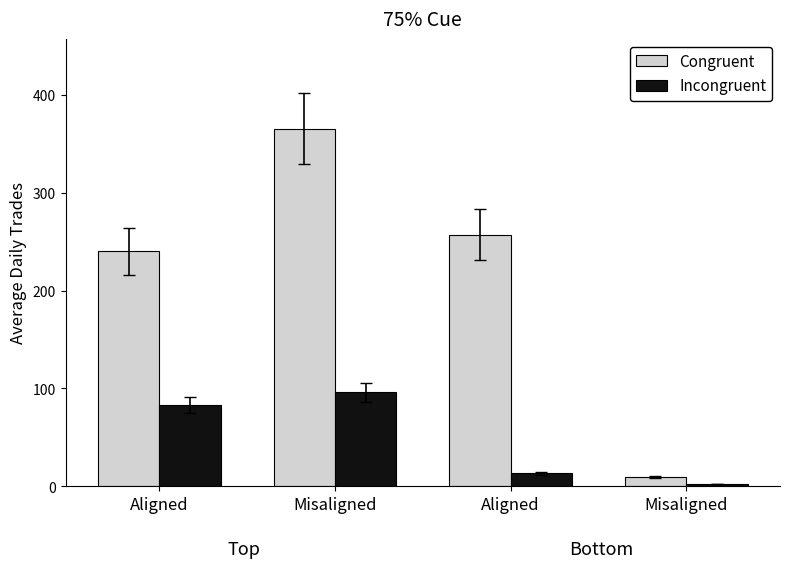

Rank the series by their average value, from lowest to highest.

Incongruent, Congruent